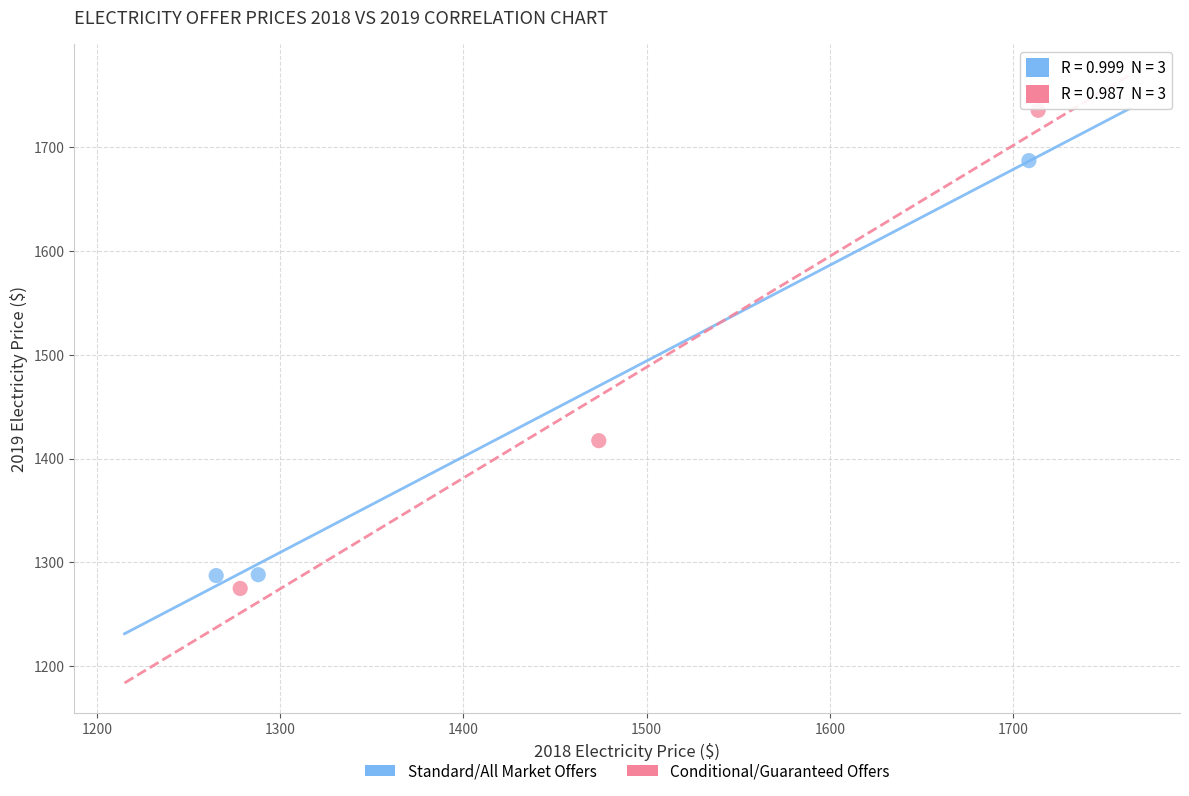

Which series reaches the maximum Y coordinate?

Conditional/Guaranteed Offers